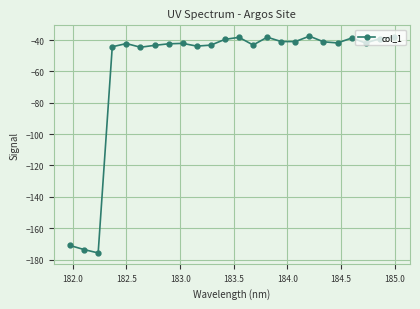

True or false: there are more than 0 points higher than both neighbors.

True